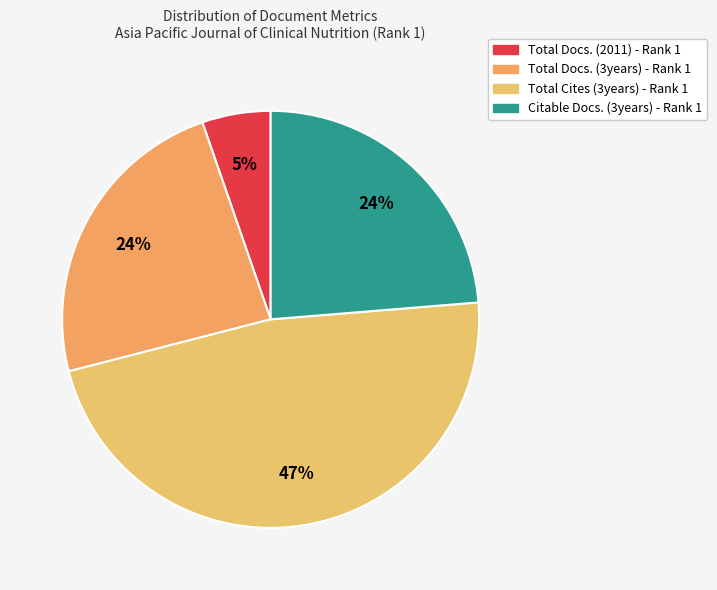

To the nearest percent, what is the difference between the largest and smallest slice percentages?

42%